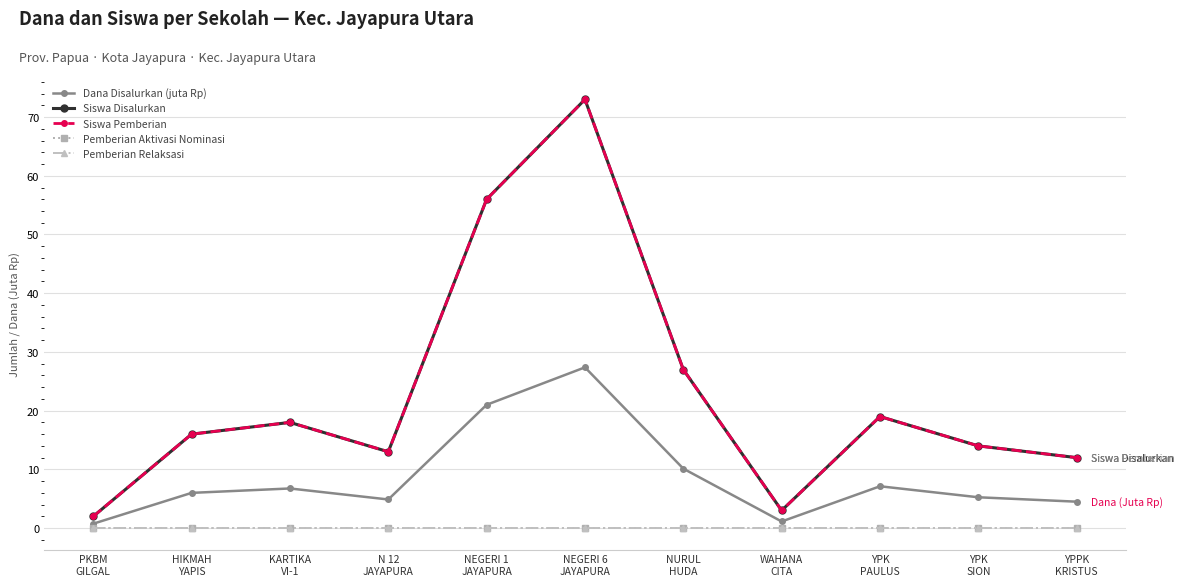

Read the Siswa Pemberian value at NURUL
HUDA.

27.0